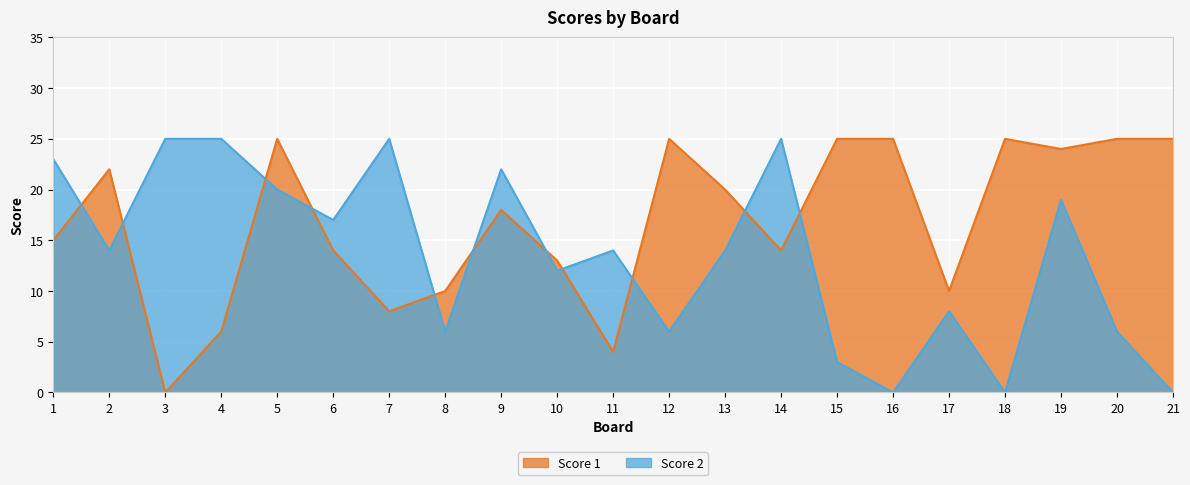

In Score 2, how many points are higher than both neighbors (excluding endpoints)?

6